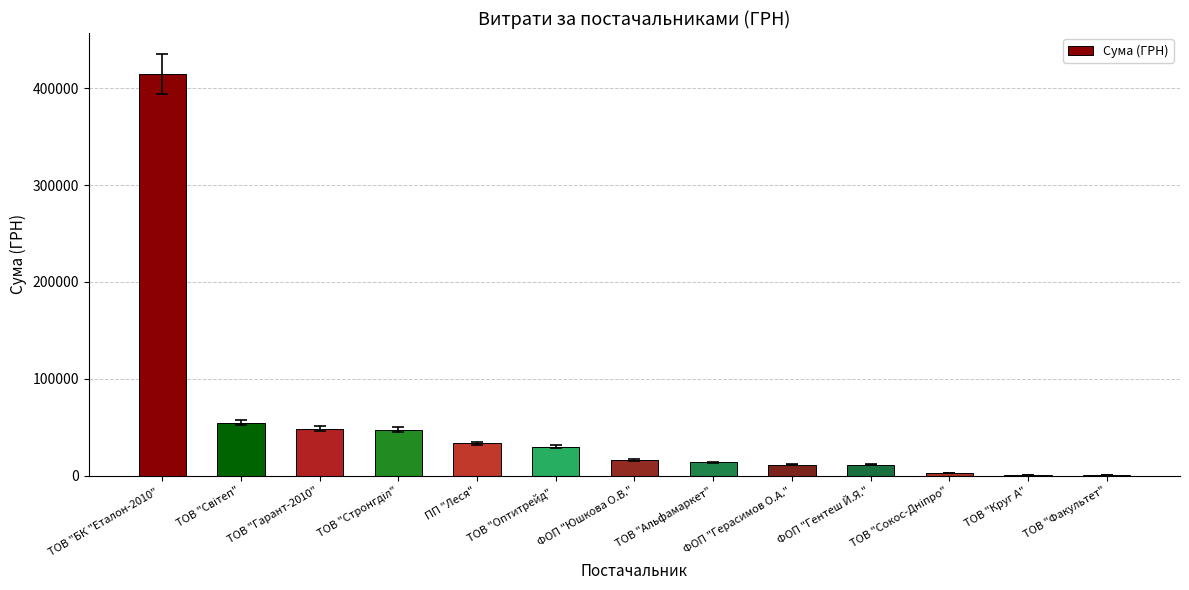

True or false: the data shows 16142.0 at ФОП "Юшкова О.В.".

True